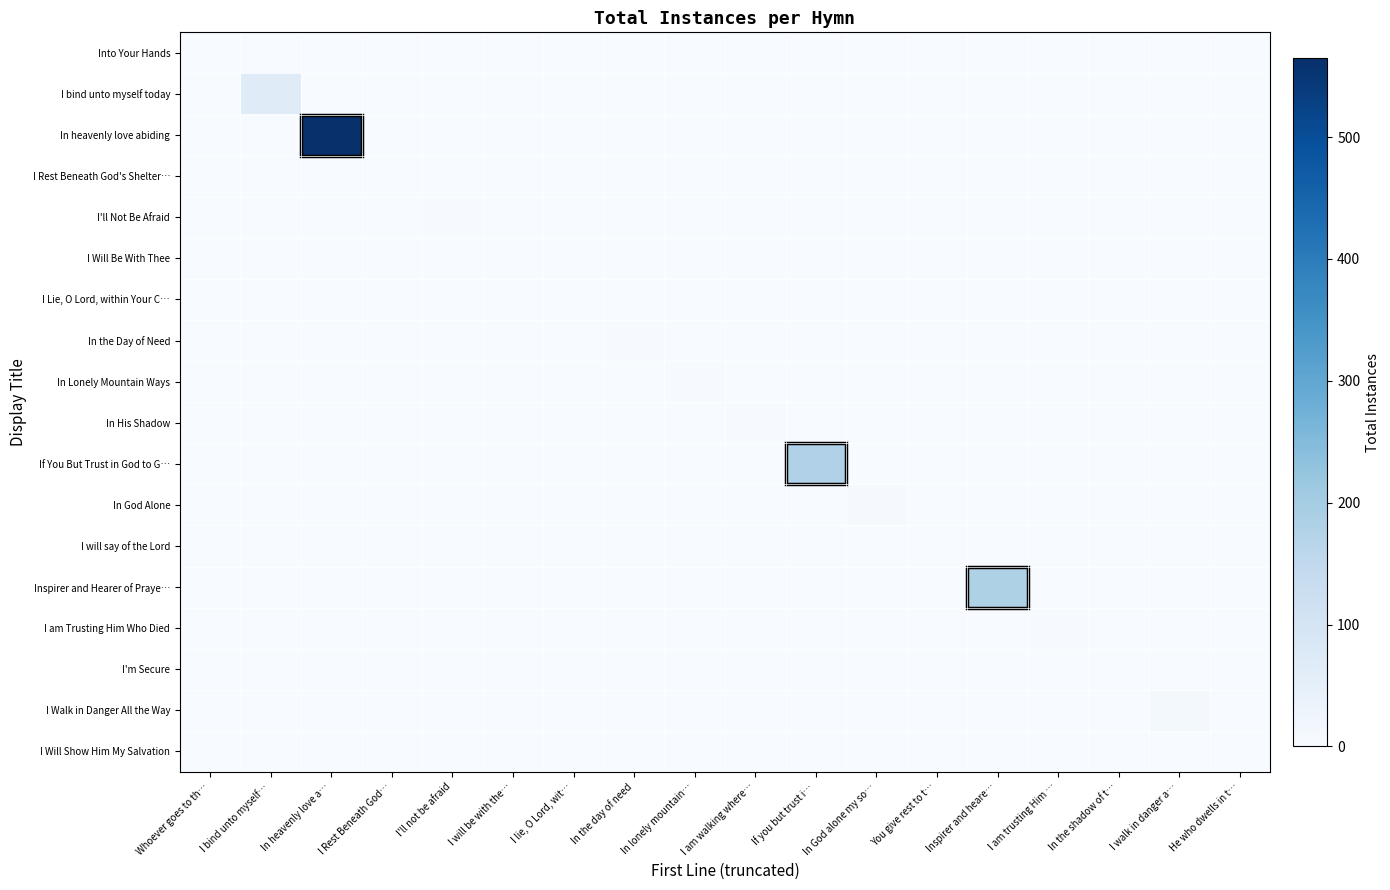

Which series has the widest spread of values?

In heavenly love abiding